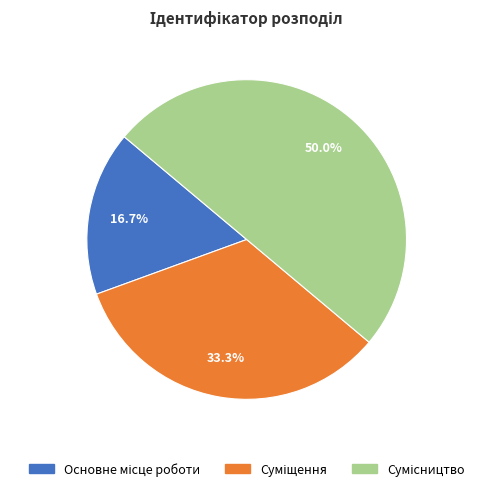

How many segments does this pie chart have?

3